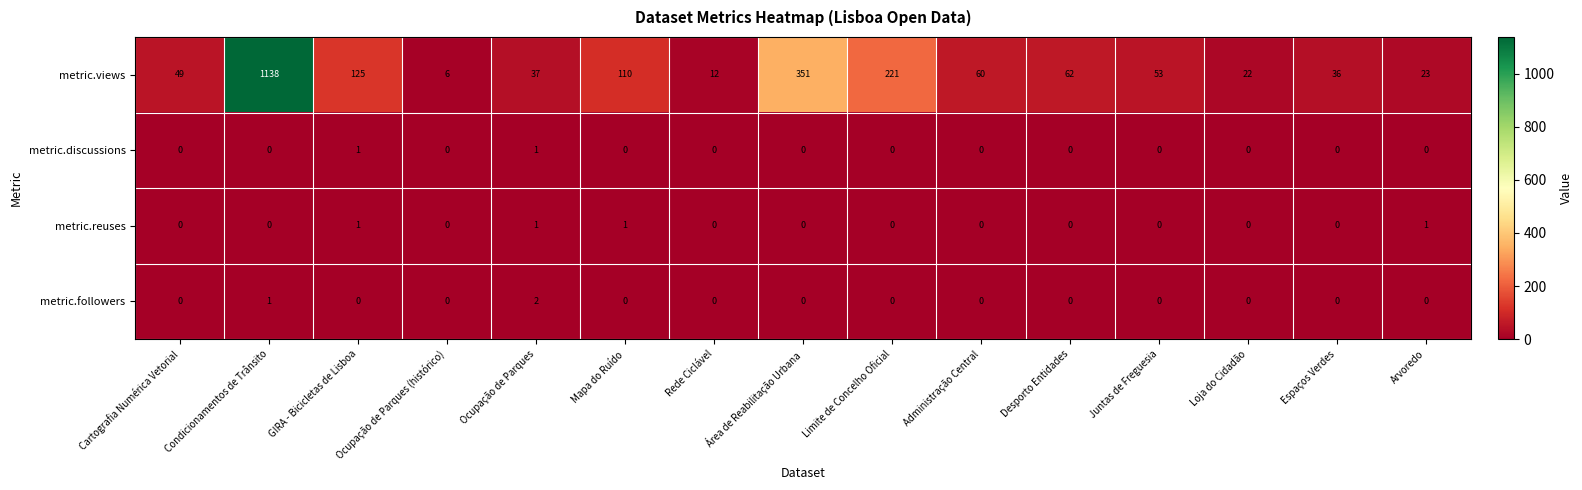

What is the highest value of the metric.views series?

1138